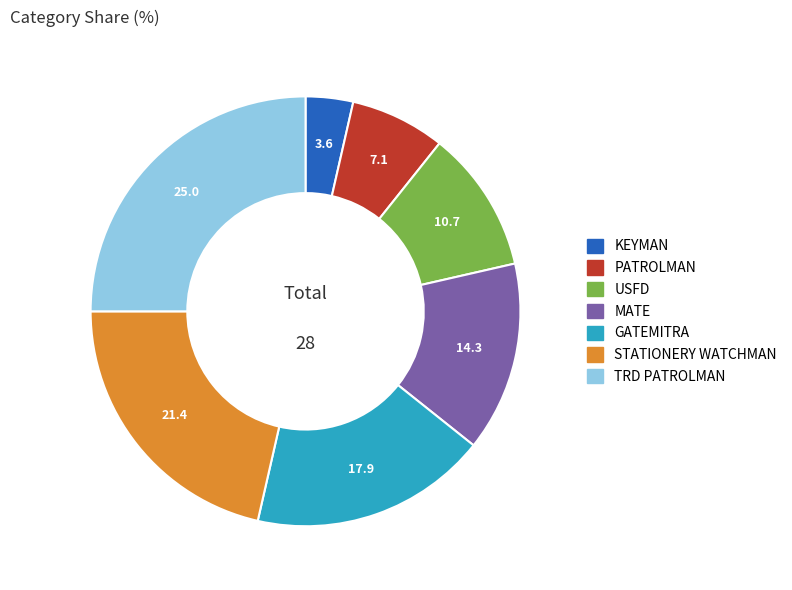

How many slices are in this pie chart?

7